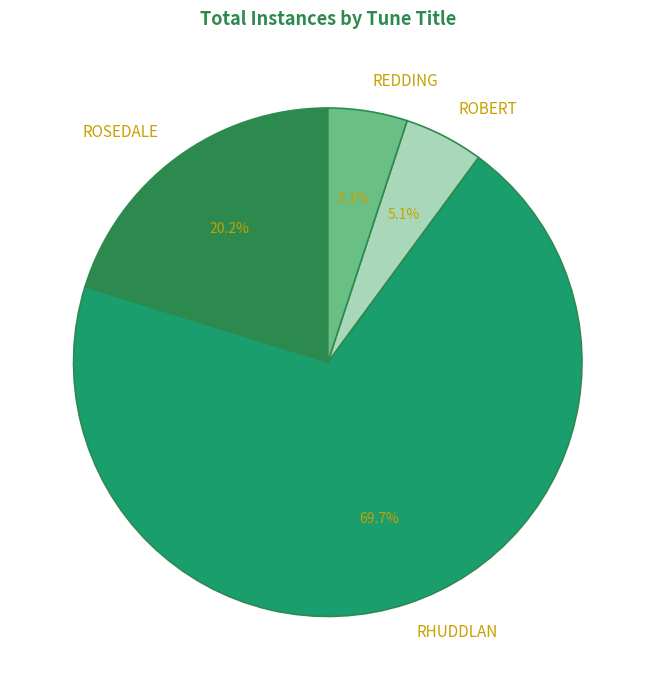

To the nearest percent, what is the average slice percentage?

25%